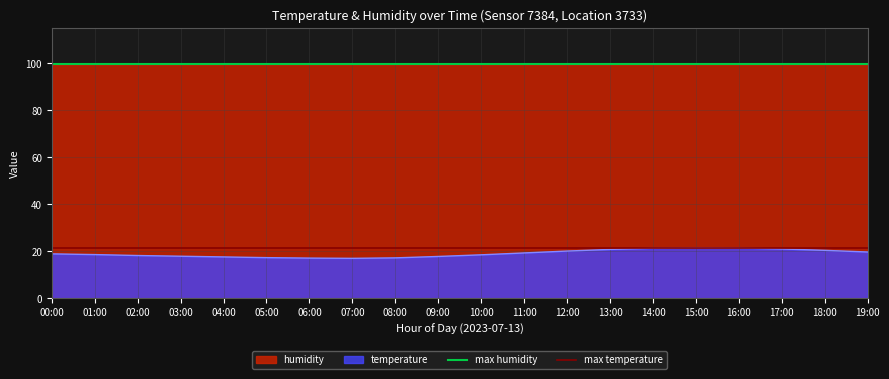

The value of temperature at 04:00 is 17.6. True or false?

True